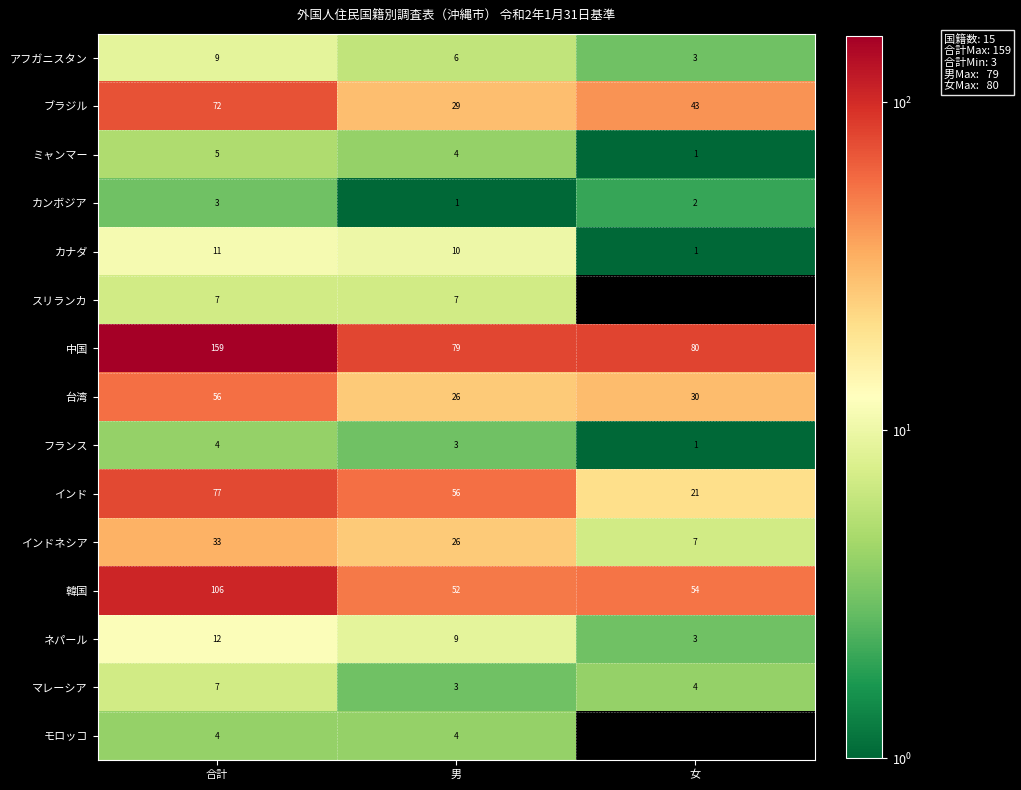

What is the difference between the highest and lowest values at 女?

80